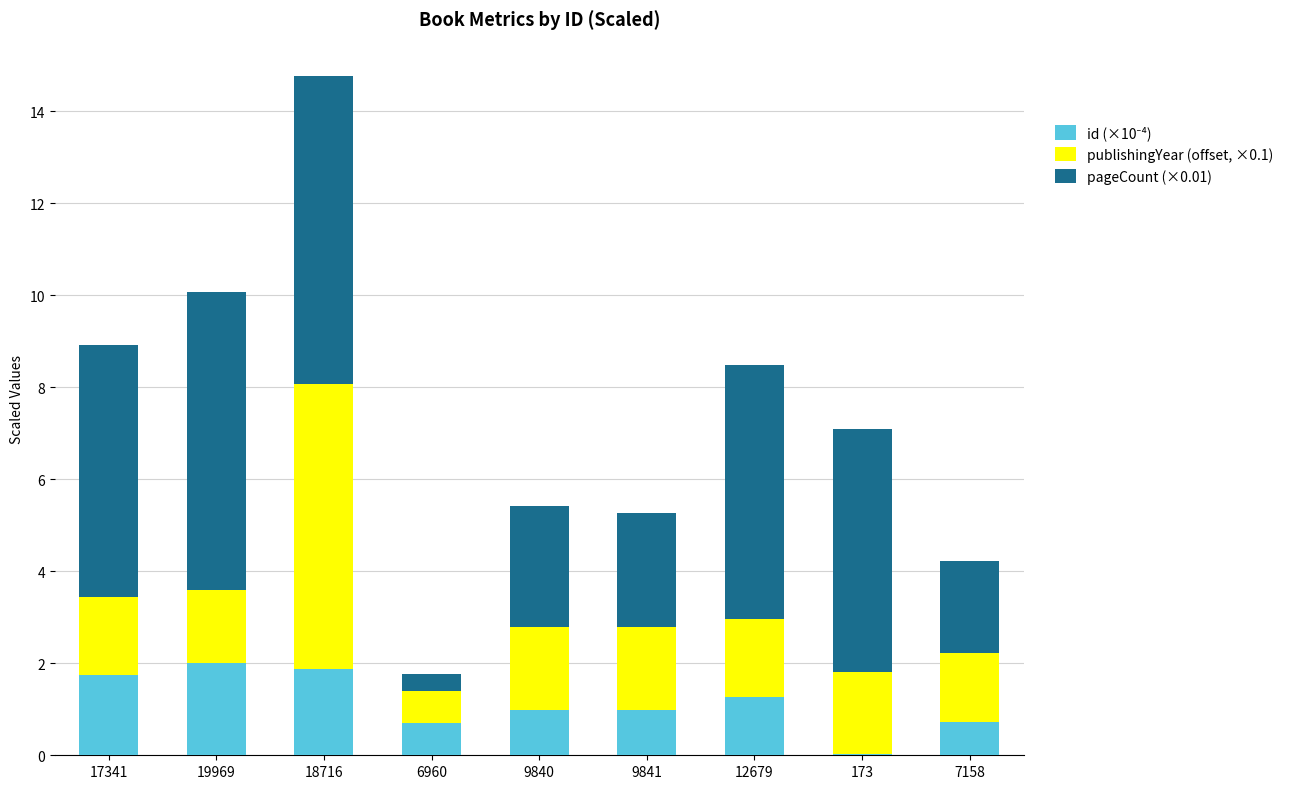

At which category is the sum across all series the highest?

18716